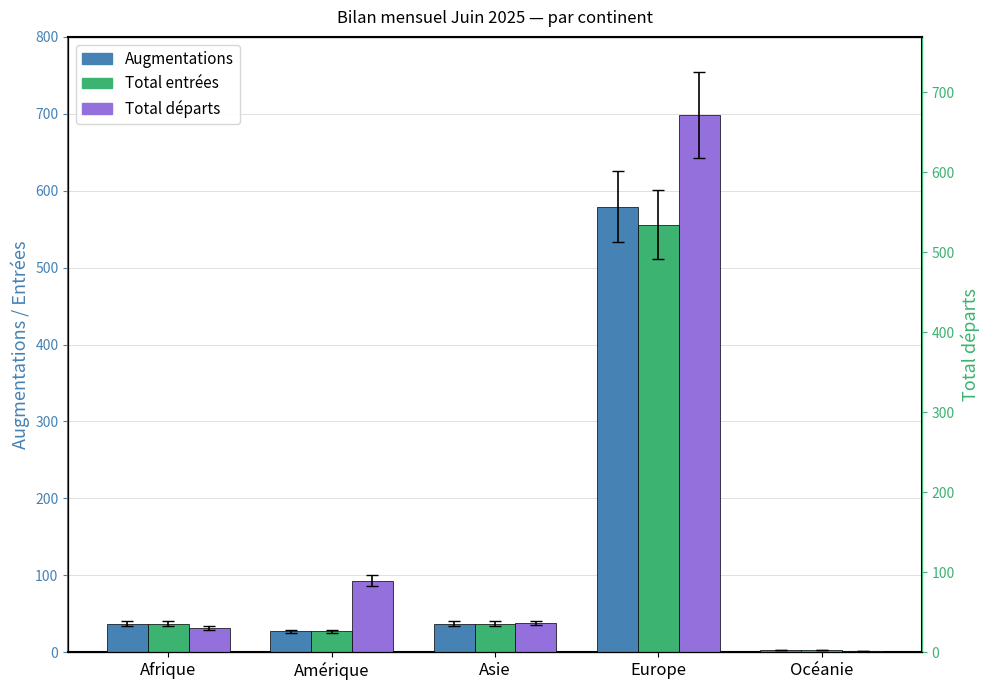

The value of Total départs at Afrique is 51. True or false?

False